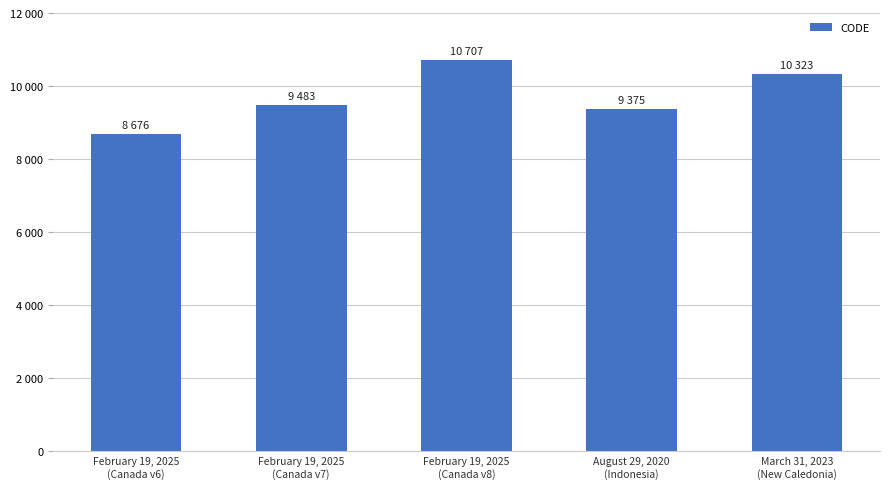

What is the label of the 1st bar from the left?

February 19, 2025
(Canada v6)